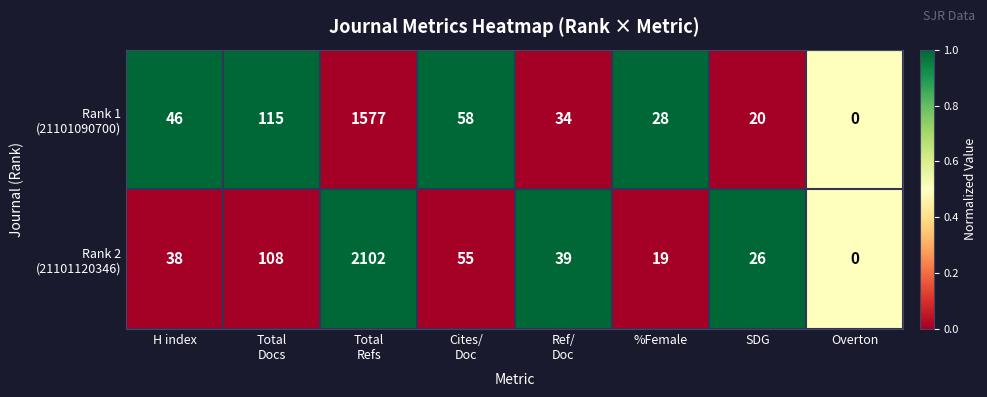

At which category does the chart reach its minimum across all series?

Overton